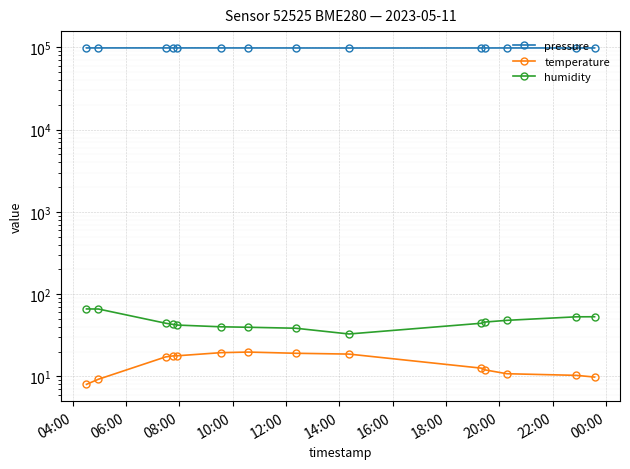

Reading right to left, transcribe all the data shown in this chart.

pressure: 98381.8	98381.1	98353.6	98331.8	98323.0	98241.8	98330.5	98386.6	98425.3	98445.1	98447.6	98453.4	98447.6	98454.2
temperature: 9.8	10.3	10.8	12.0	12.6	18.7	19.1	19.8	19.4	17.8	17.7	17.3	9.2	8.0
humidity: 53.1	53.0	48.0	45.9	44.3	32.8	38.5	39.6	40.1	42.1	43.0	44.3	66.0	66.1